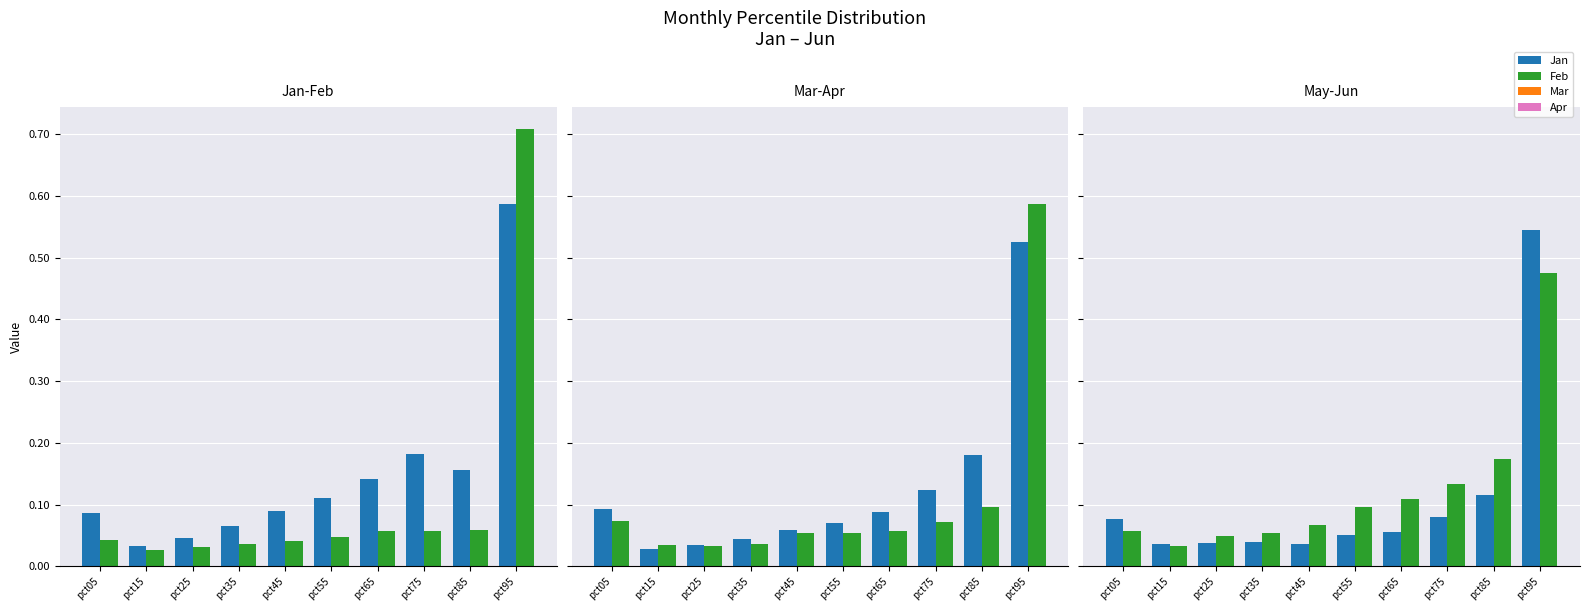

Which series has the largest range (max minus min)?

Feb